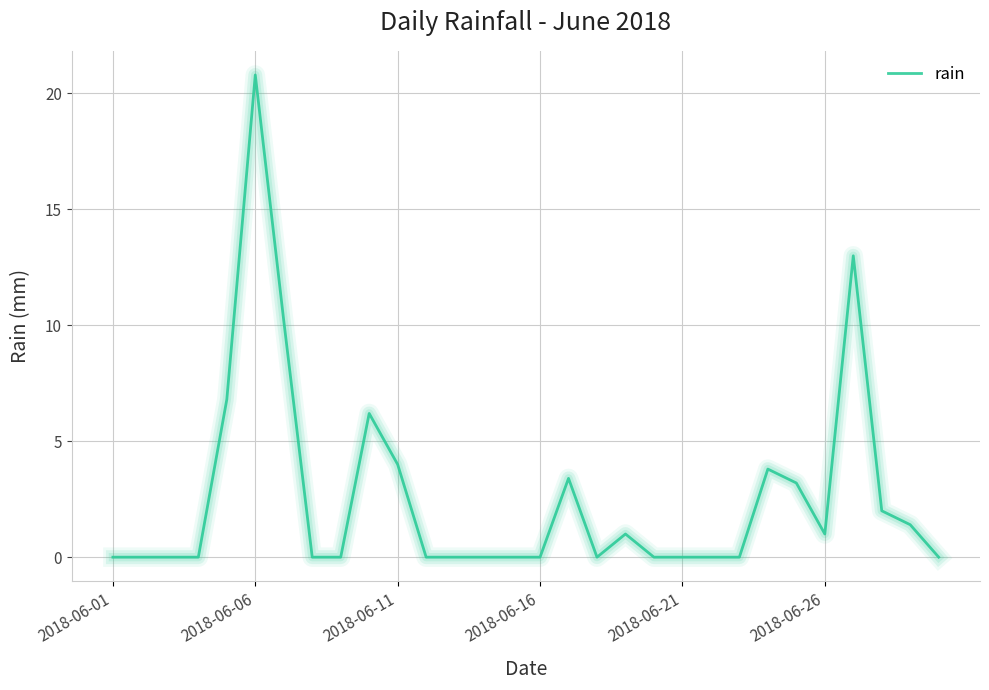

What is the difference between the maximum and minimum values?

20.8